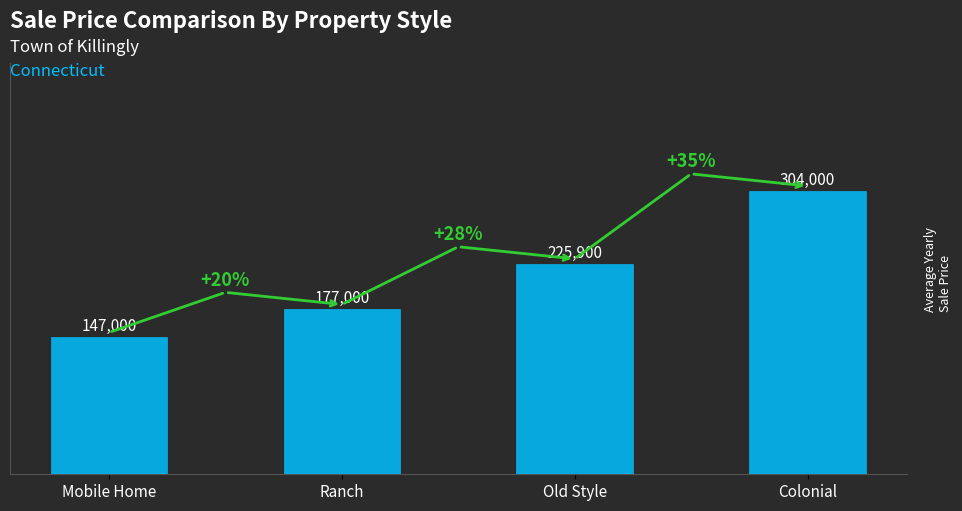

Which has a higher value, Ranch or Old Style?

Old Style